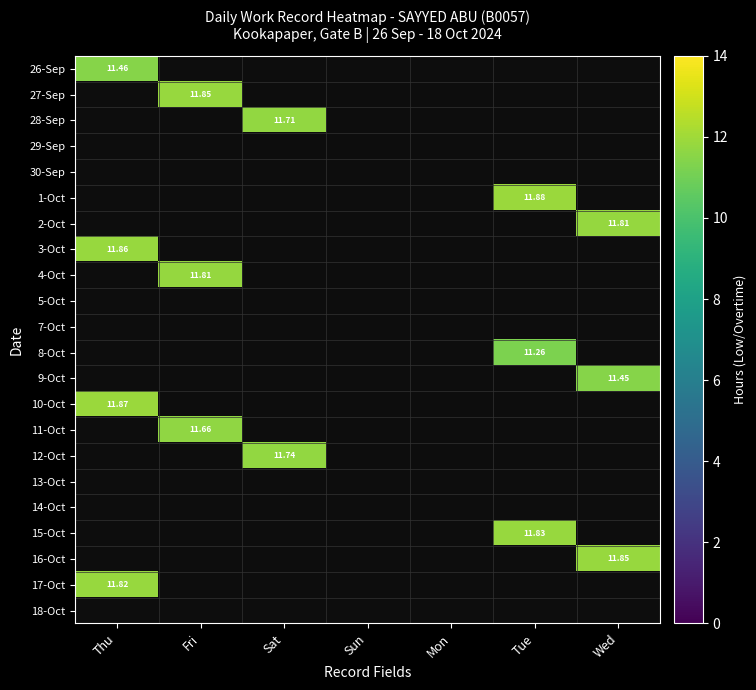

Between Sat and Fri, which is larger?

Fri